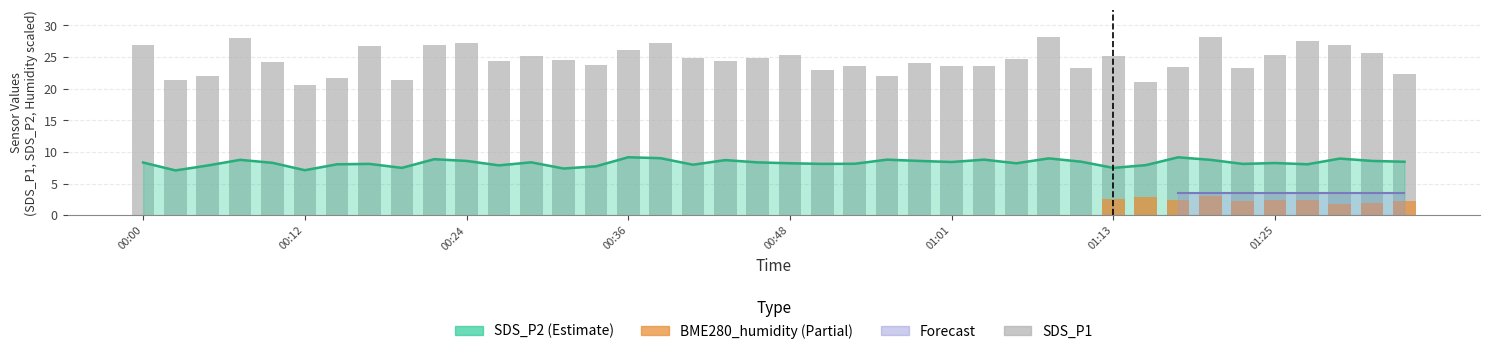

What is the sum of the SDS_P1 values at 00:41 and 00:44?

49.2